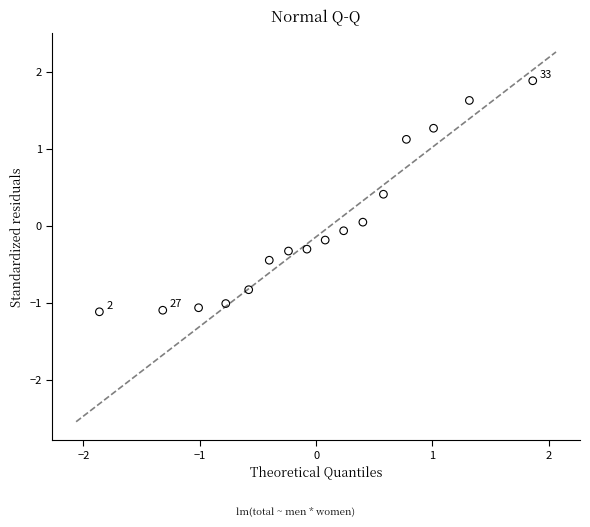

What is the range of Y values (max minus min)?

3.0